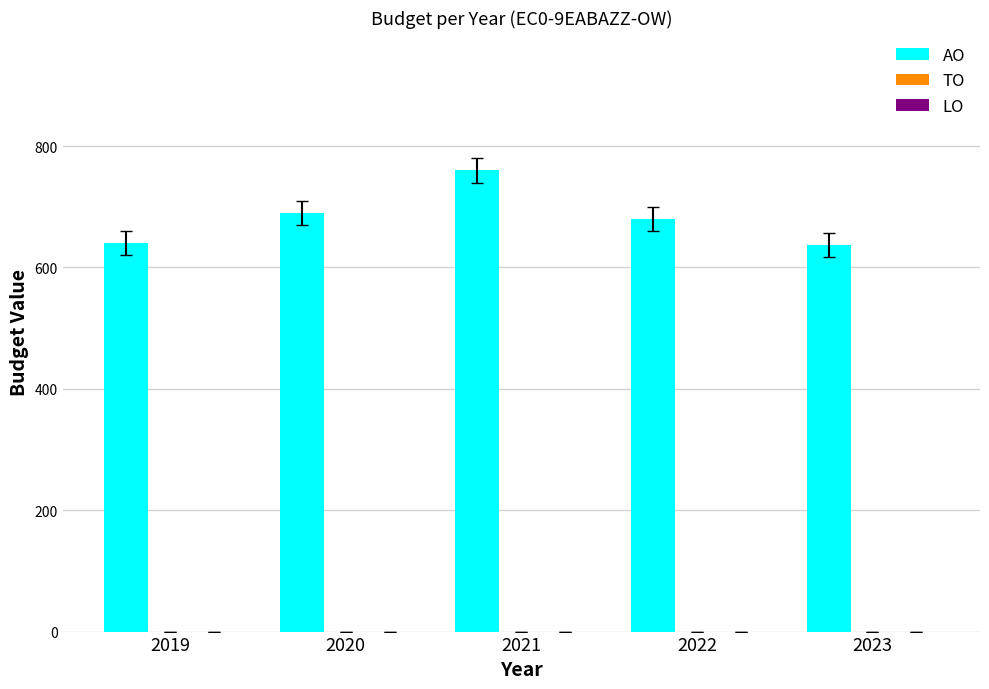

What is the greatest value displayed?

760